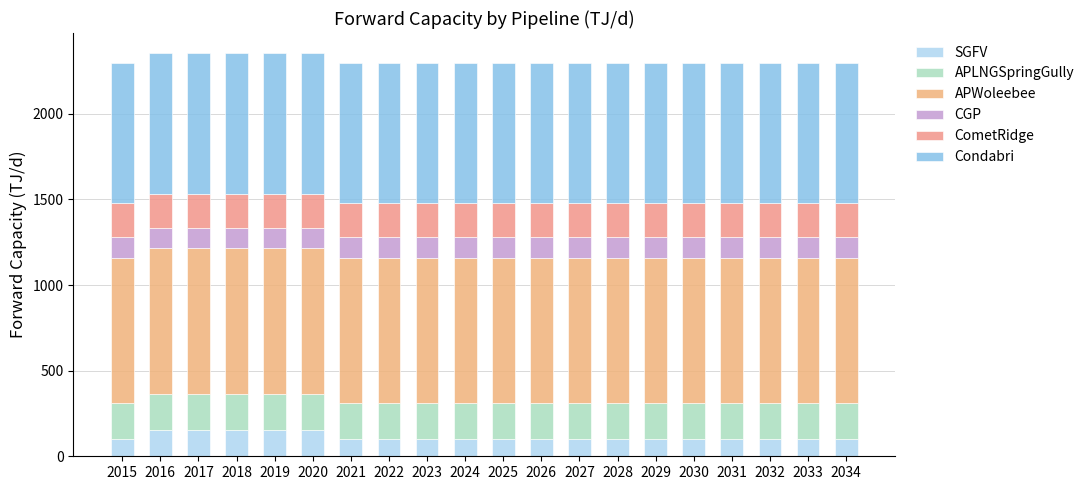

What is the average value of the APWoleebee series?

850